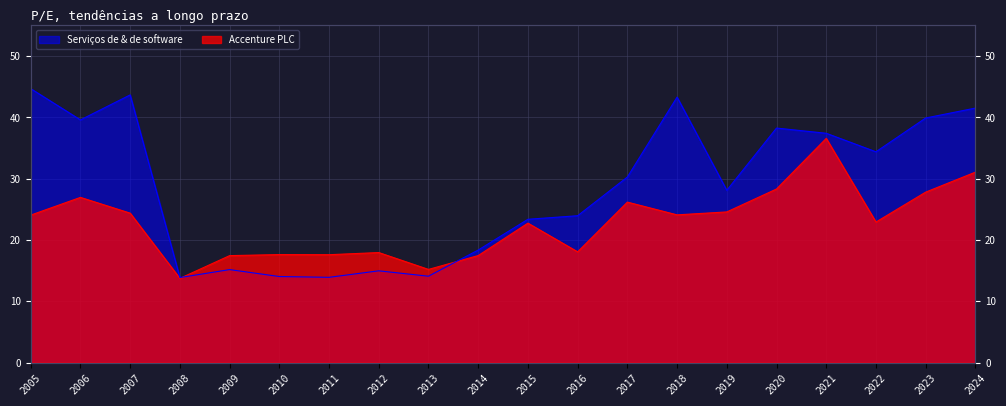

What are all the series names shown in the legend?

Accenture PLC, Serviços de & de software